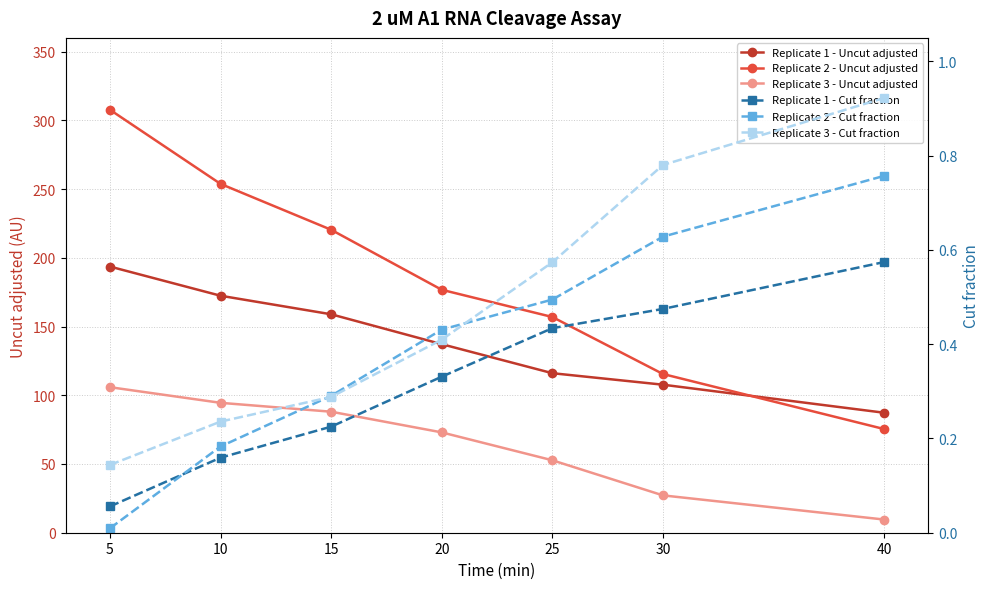

Does the chart have visible grid lines?

Yes